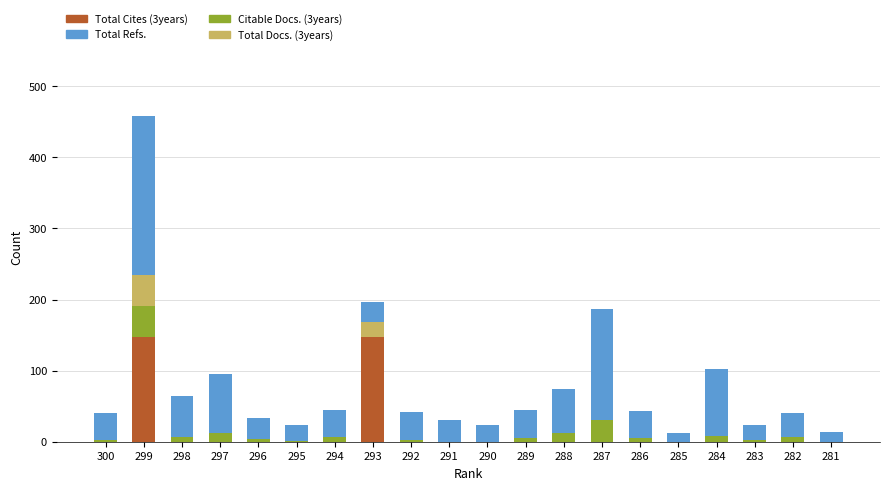

At which category is the sum across all series the highest?

299